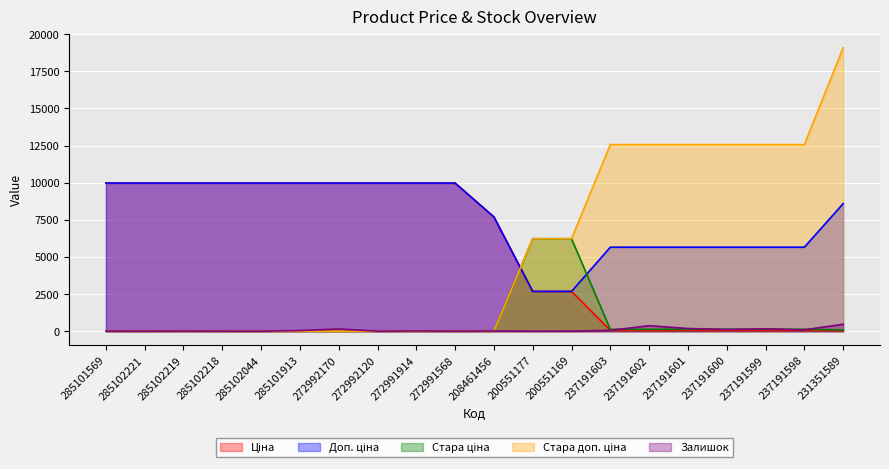

What is the sum of the Стара доп. ціна values at 237191602 and 285101913?

12568.0